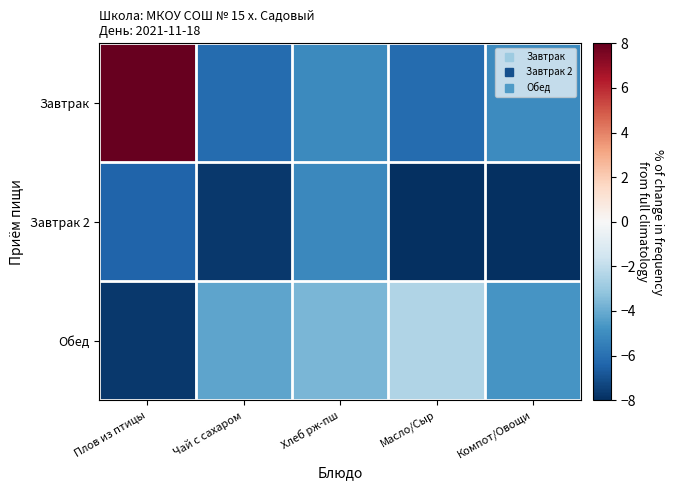

At how many categories does at least one series exceed 1?

1